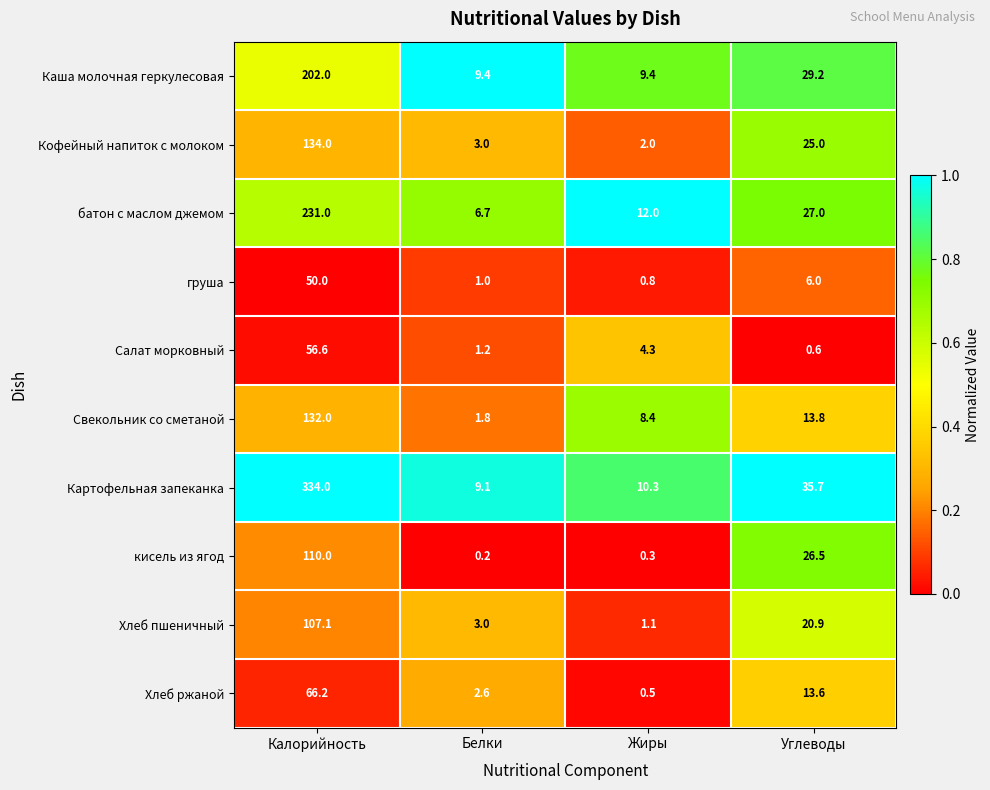

The Кофейный напиток с молоком series shows 25.0 at Углеводы. True or false?

True